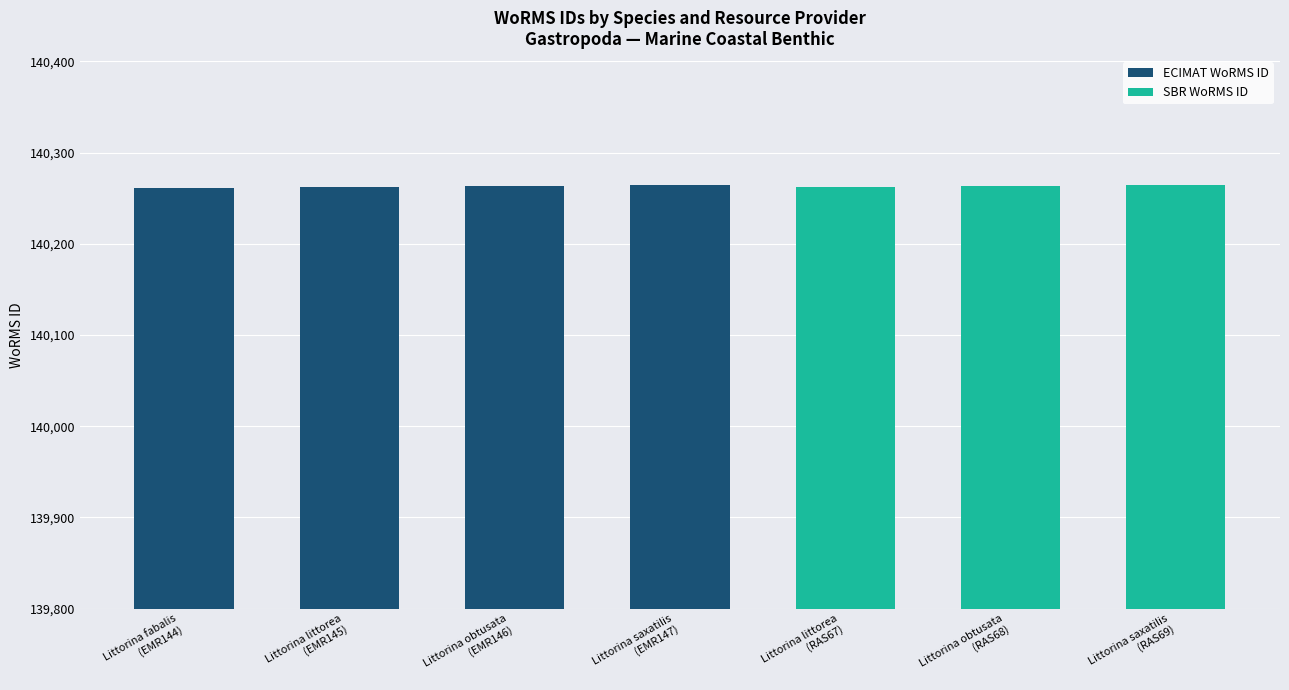

Which label corresponds to the smallest value in the chart?

Littorina fabalis
(EMR144)